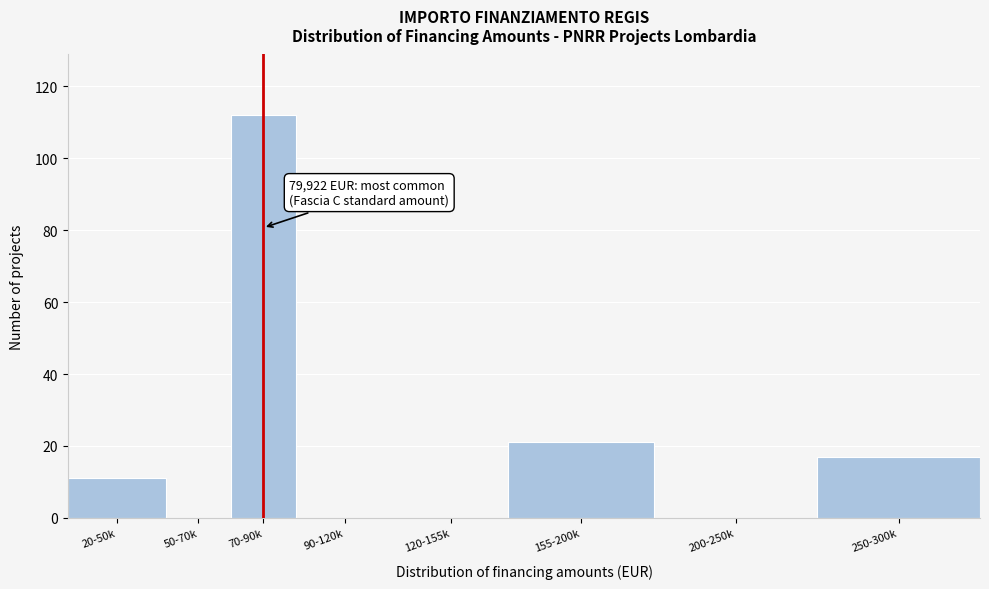

Reading left to right, list all the values displayed in this chart.

20-50k=11	50-70k=0	70-90k=112	90-120k=0	120-155k=0	155-200k=21	200-250k=0	250-300k=17